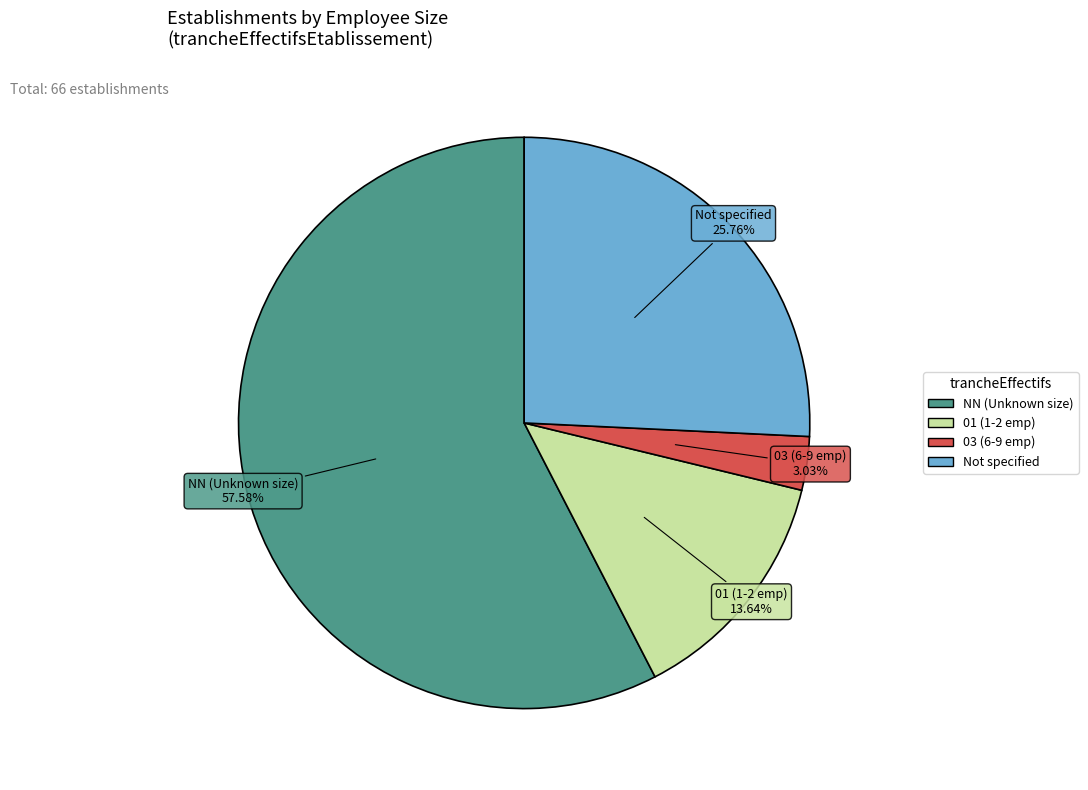

Does any single category account for the majority?

Yes